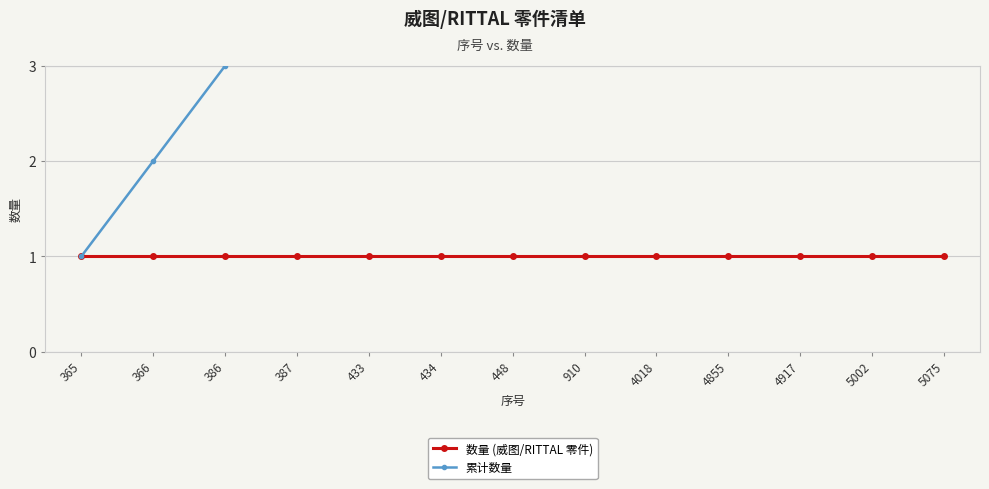

True or false: 数量 (威图/RITTAL 零件) has more than 0 points higher than both neighbors.

False